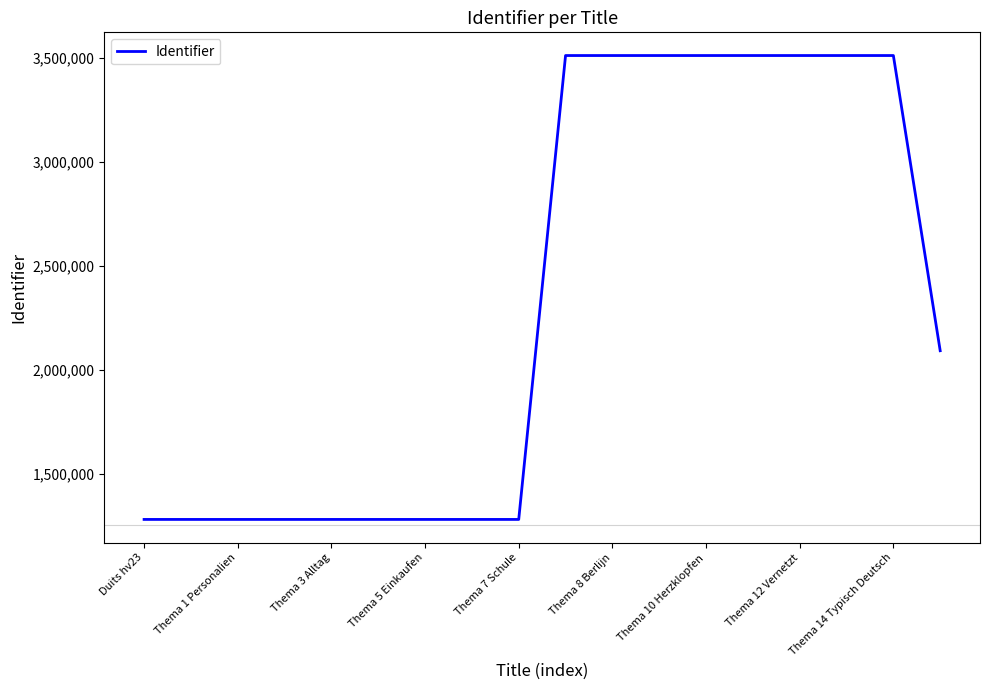

What is the smallest value displayed?

1280484